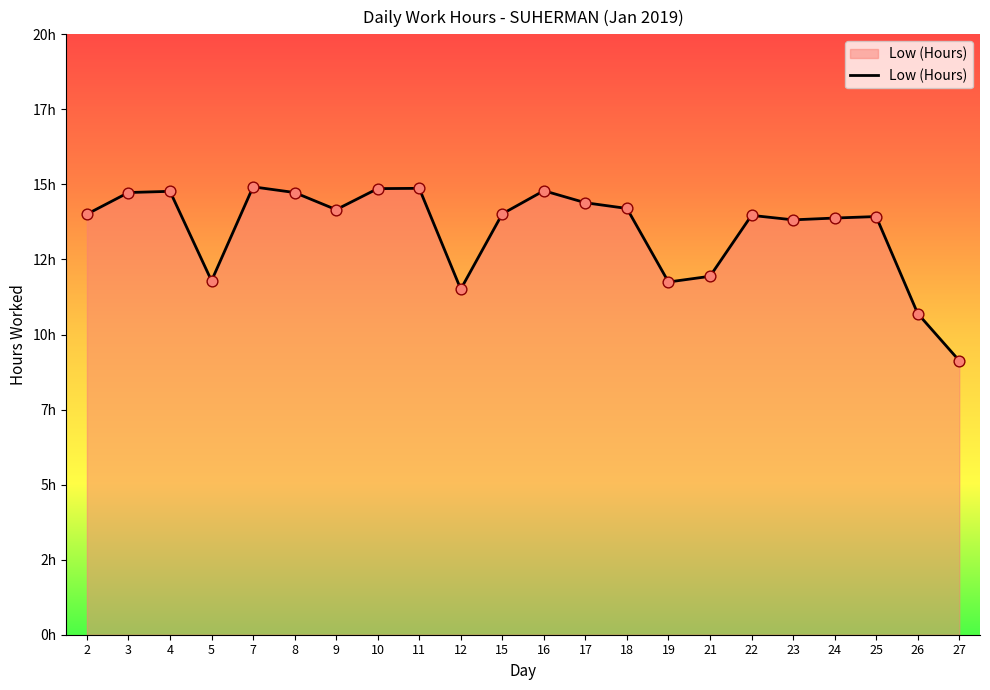

Which has a higher value, 10 or 17?

10